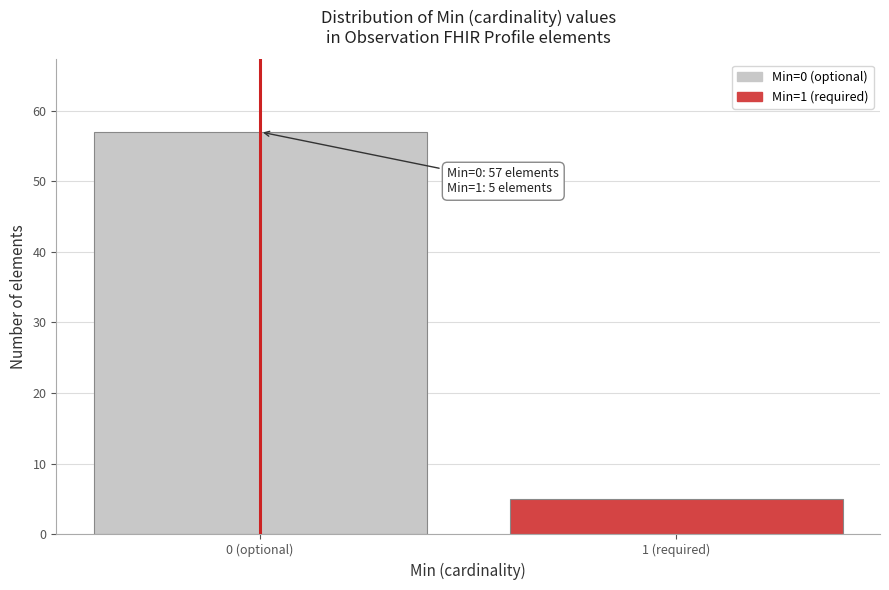

Reading left to right, extract all data points from this chart.

0 (optional)=57	1 (required)=5